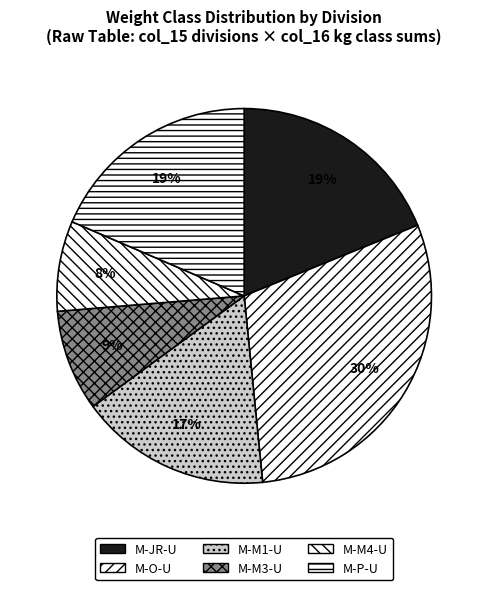

What is the largest slice in the pie chart?

M-O-U